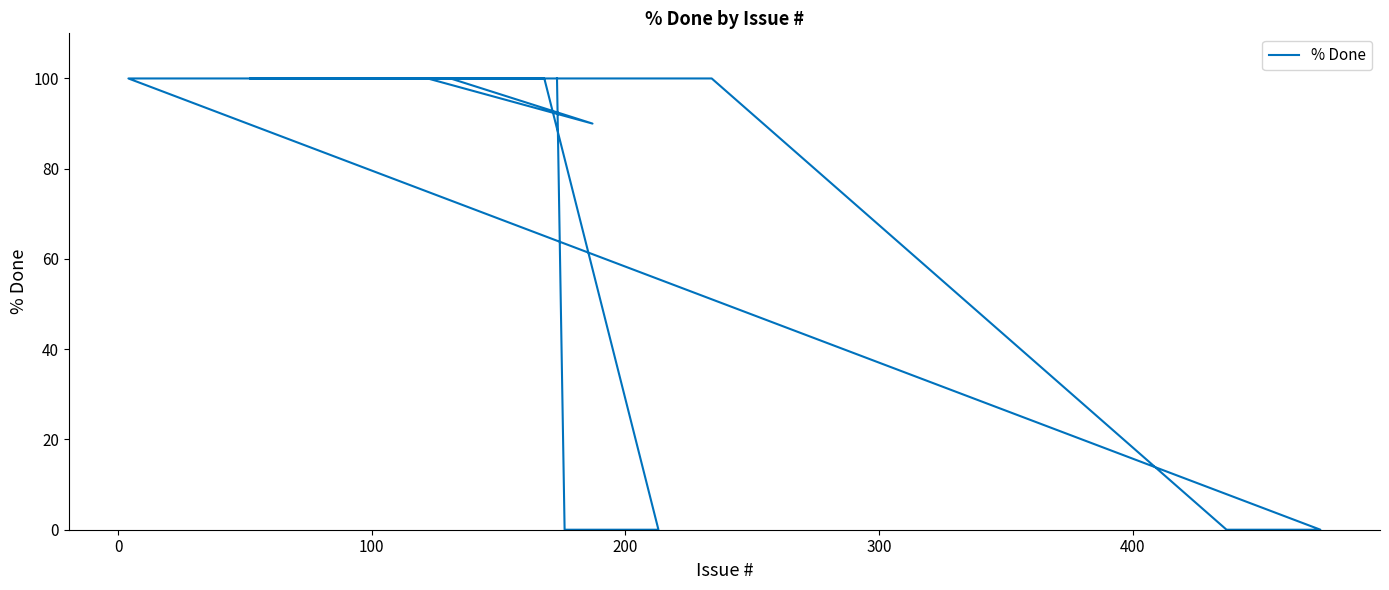

How many interior local valleys (lower than both neighbors) does the data have?

1